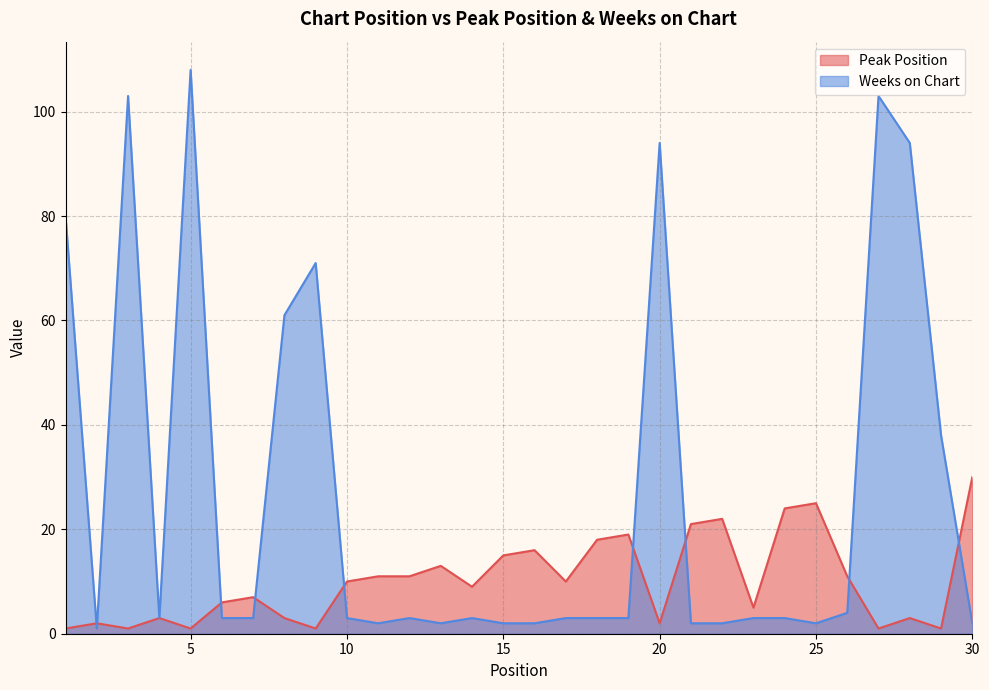

Reading left to right, what are all the values shown in this chart?

Peak Position: 1	2	1	3	1	6	7	3	1	10	11	11	13	9	15	16	10	18	19	2	21	22	5	24	25	11	1	3	1	30
Weeks on Chart: 80	1	103	3	108	3	3	61	71	3	2	3	2	3	2	2	3	3	3	94	2	2	3	3	2	4	103	94	38	2